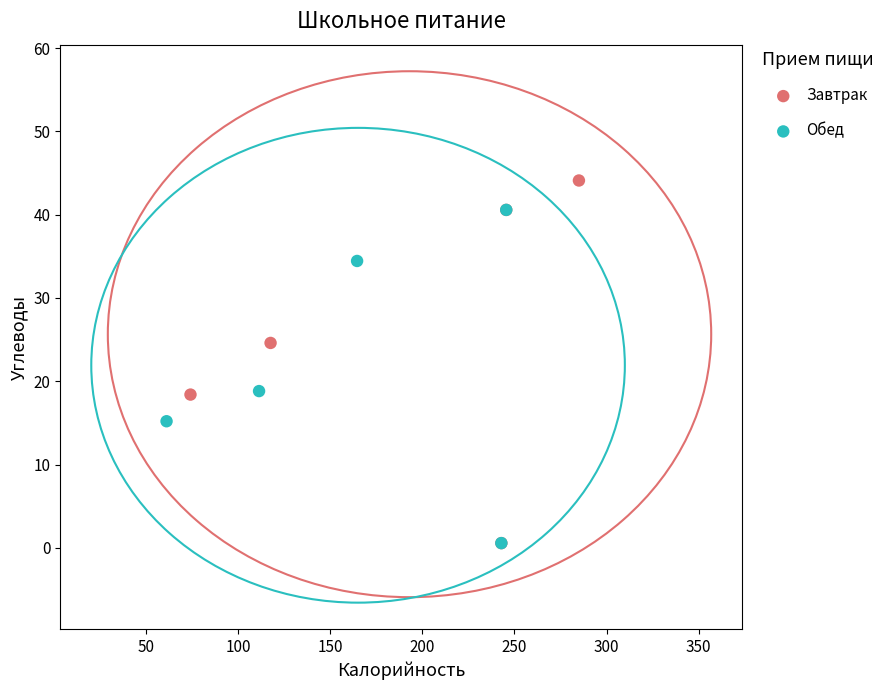

Which series has the largest Y range (max minus min)?

Завтрак